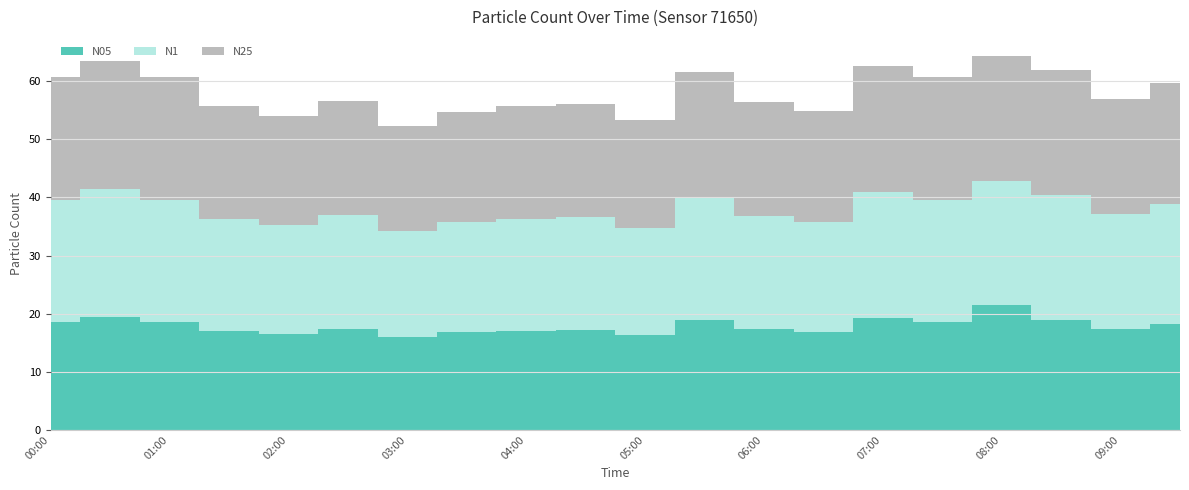

What is the difference between the maximum and minimum values in the N25 series?

3.9